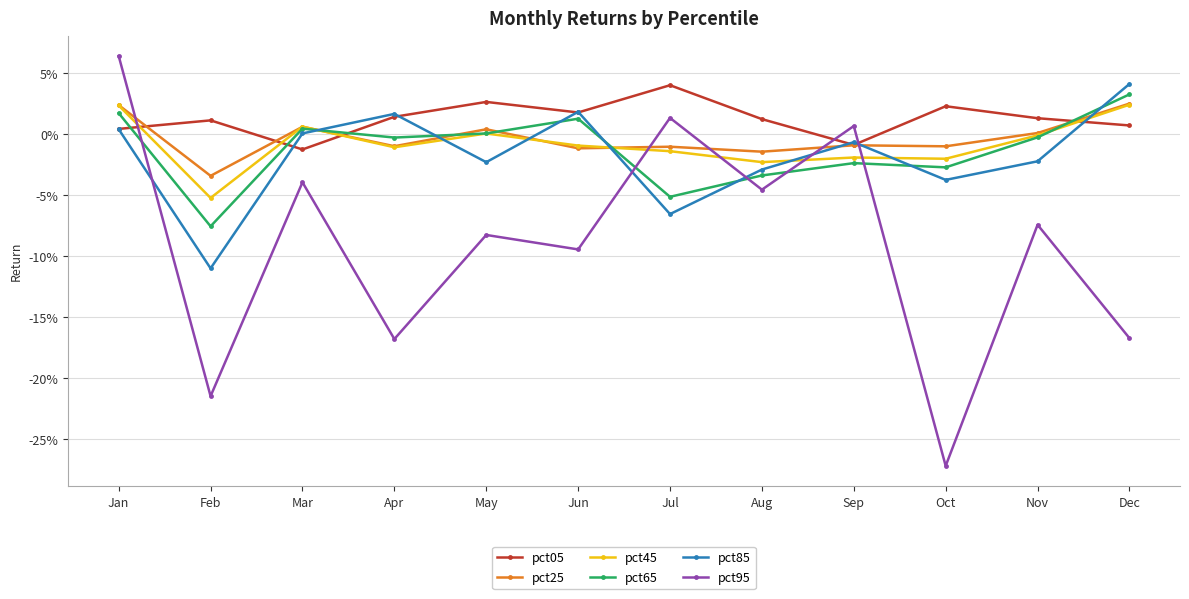

Does the chart have visible grid lines?

Yes